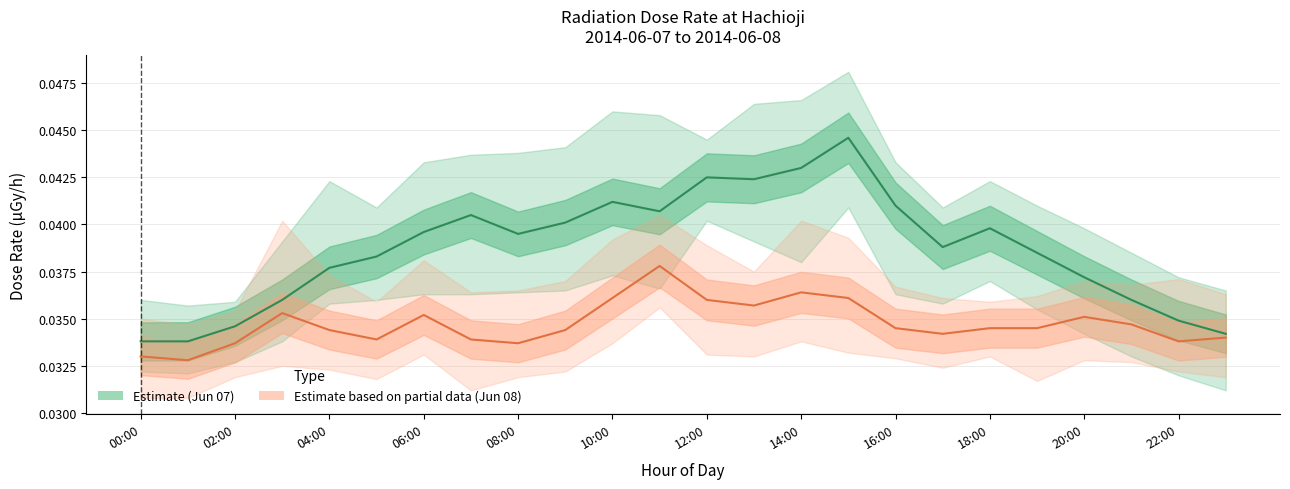

Is it true that Estimate (Jun 07) equals 0.1 at 00:00?

False